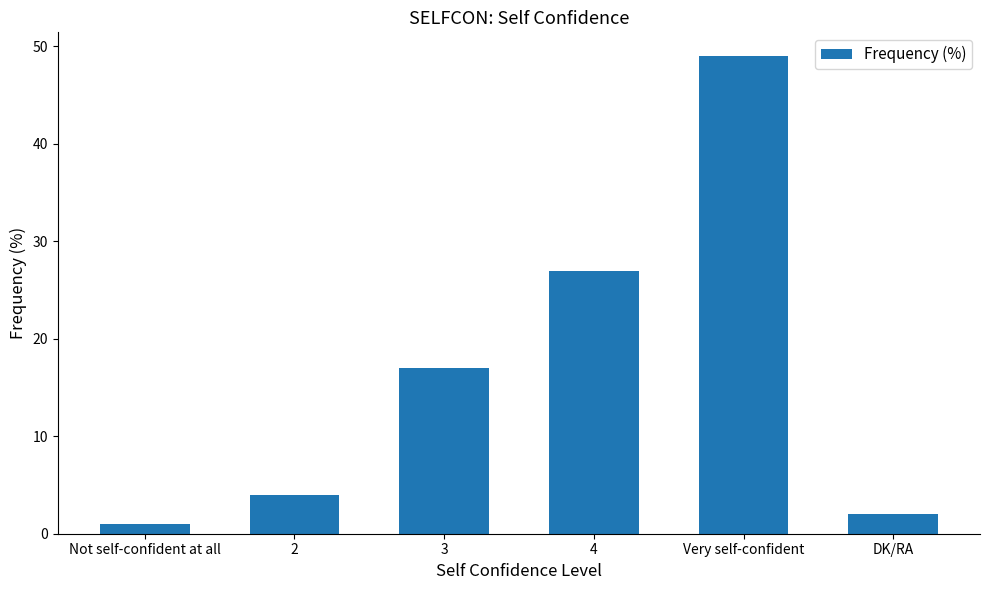

What is the value of the 5th bar from the left?

49